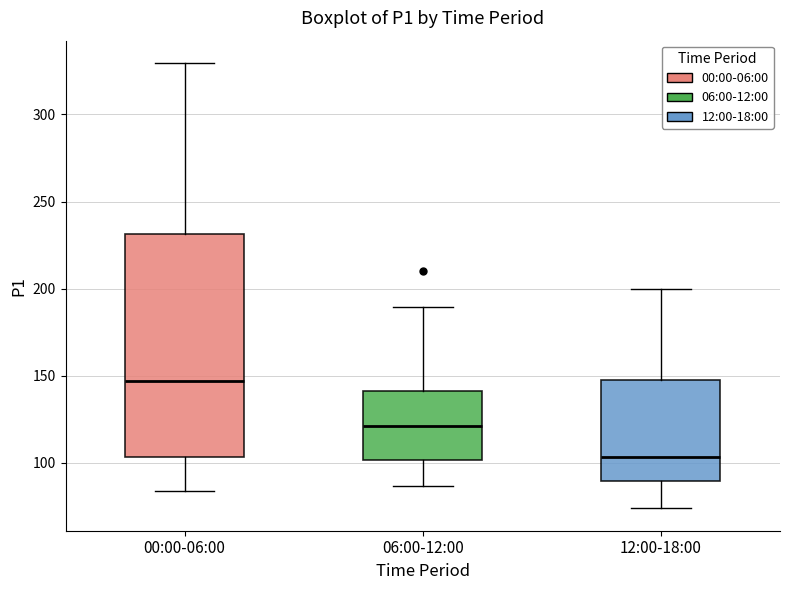

Reading left to right, read every box against the y-axis: the position of its median line, the range the box covers, and the ends of its whiskers. The values are not printed on the chart, so give them approximately, as read against the axis.

00:00-06:00: median 145, box 105 to 230, whiskers 85 to 330
06:00-12:00: median 120, box 100 to 140, whiskers 85 to 190
12:00-18:00: median 105, box 90 to 145, whiskers 75 to 200